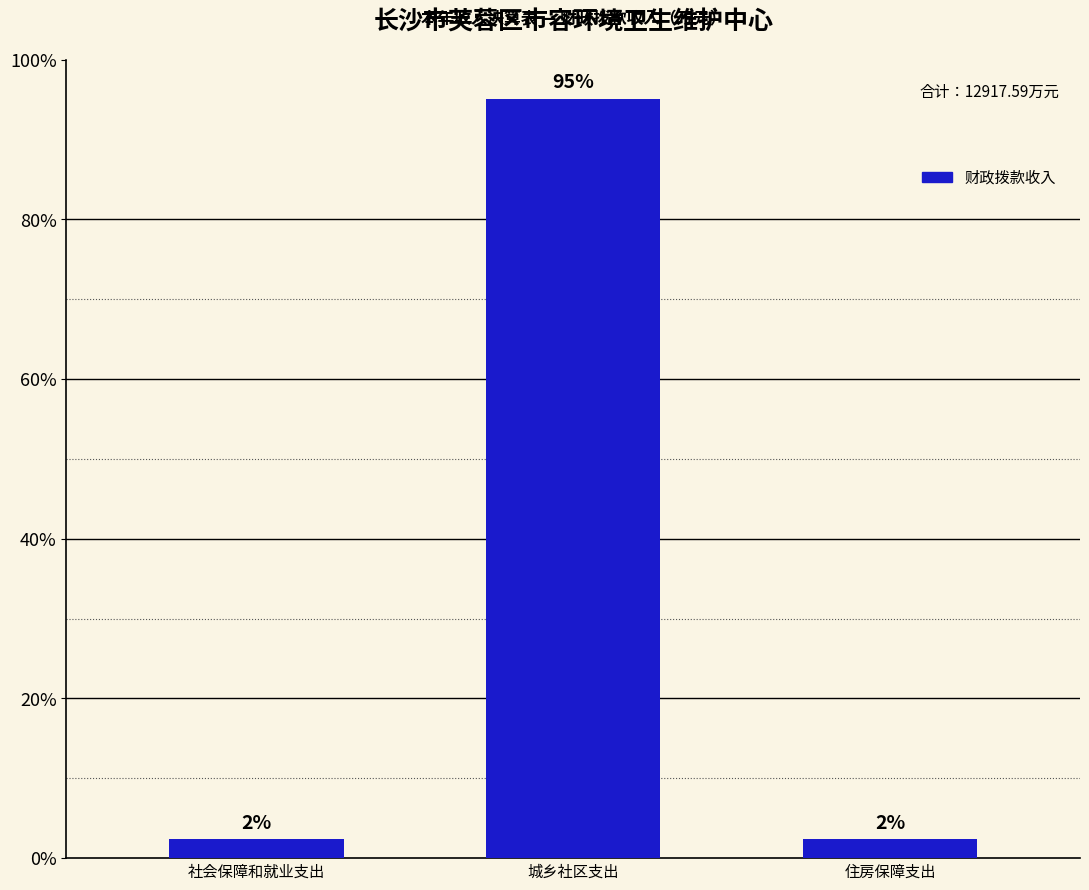

How many bars are there in total?

3